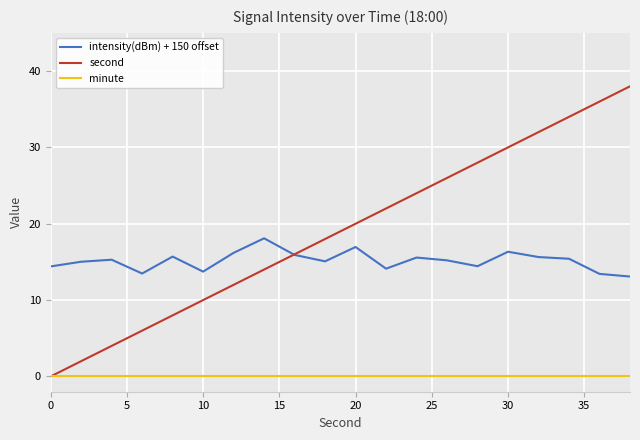

What is the maximum value shown in the chart?

38.0